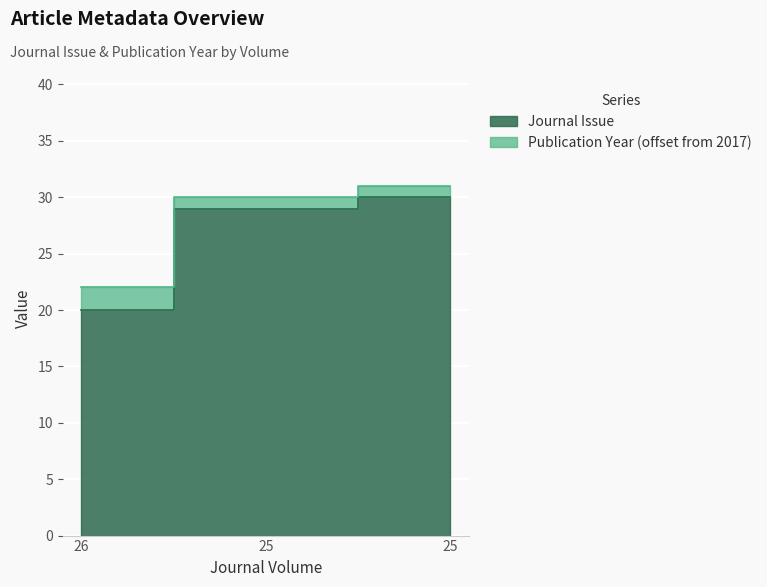

Reading left to right, what are all the values shown in this chart?

Journal Issue: 20	29	30
Publication Year: 22	30	31